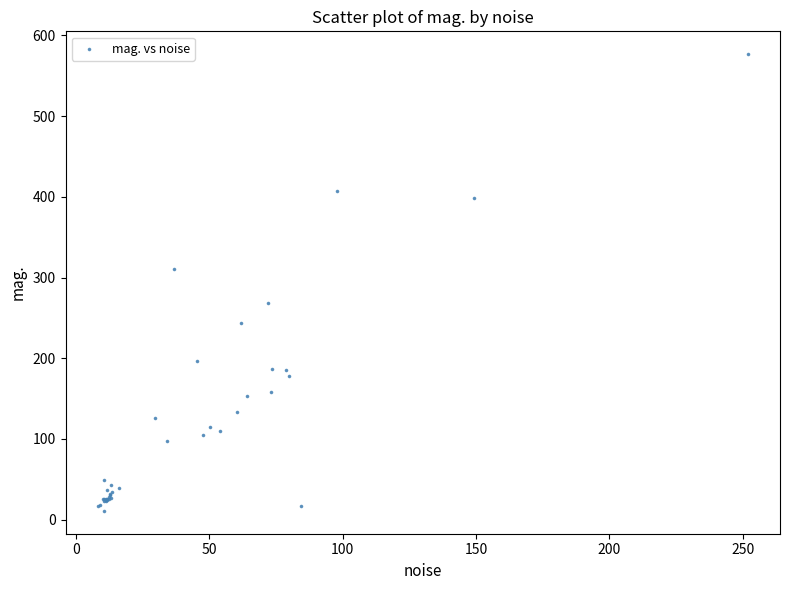

What Y value in the scatter plot is closest to 293?

310.1